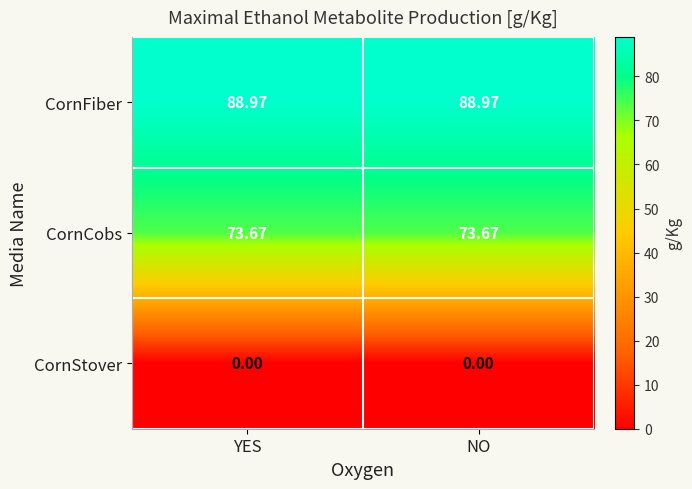

Is the value of CornFiber at NO greater than the value of CornCobs at NO?

Yes